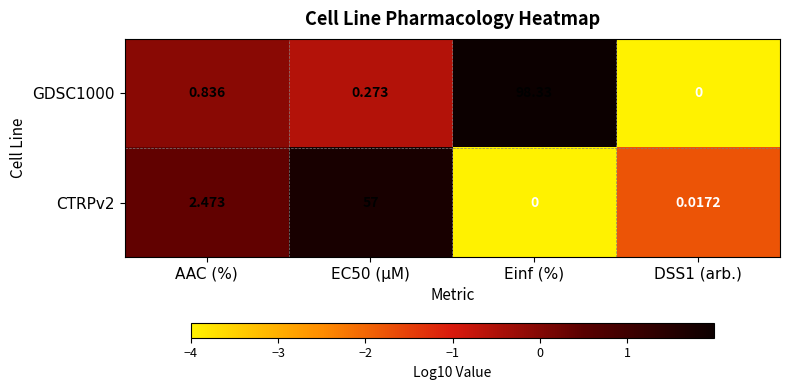

Which series changed the most between Einf (%) and DSS1 (arb.)?

GDSC1000